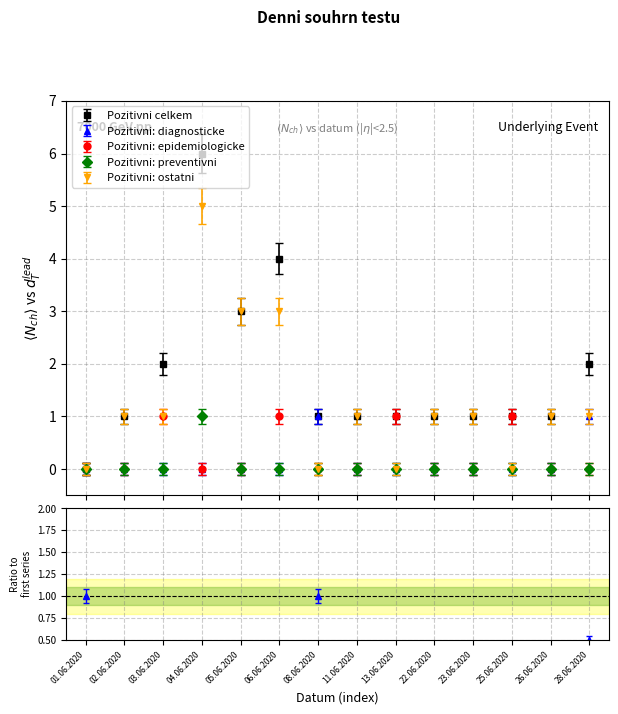

What are all the series names shown in the legend?

Pozitivni celkem, Pozitivni: diagnosticke, Pozitivni: epidemiologicke, Pozitivni: preventivni, Pozitivni: ostatni